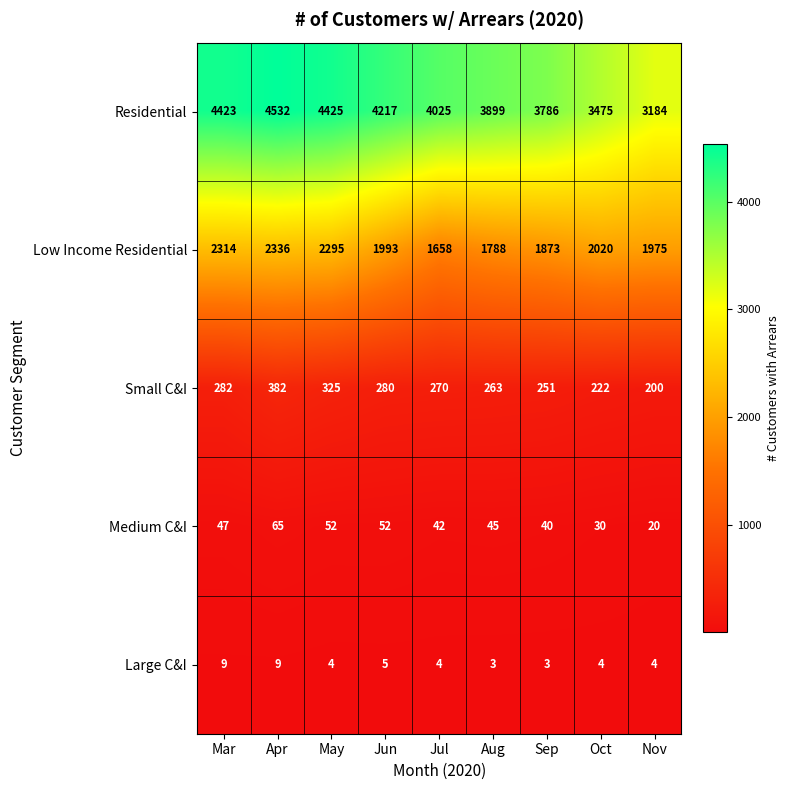

What is the difference between the maximum and minimum values in the Residential series?

1348